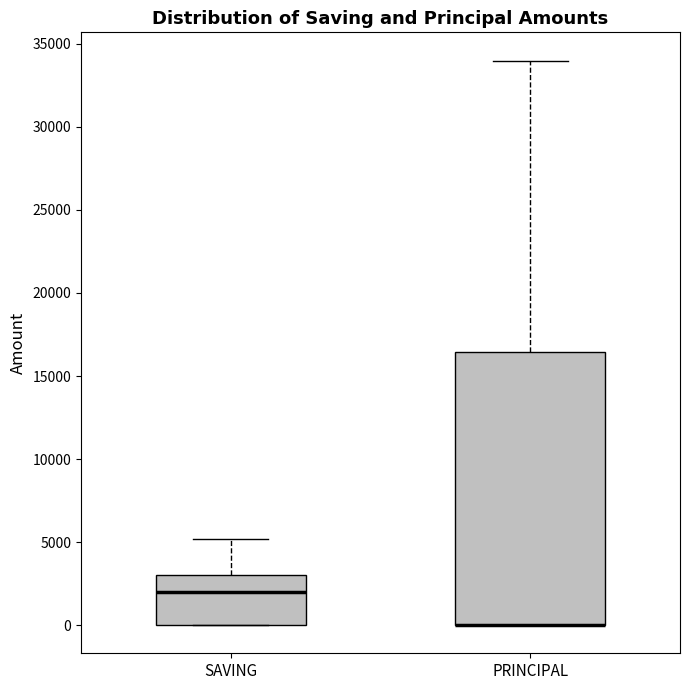

Which box is the tallest, from its lower edge to its upper edge?

PRINCIPAL